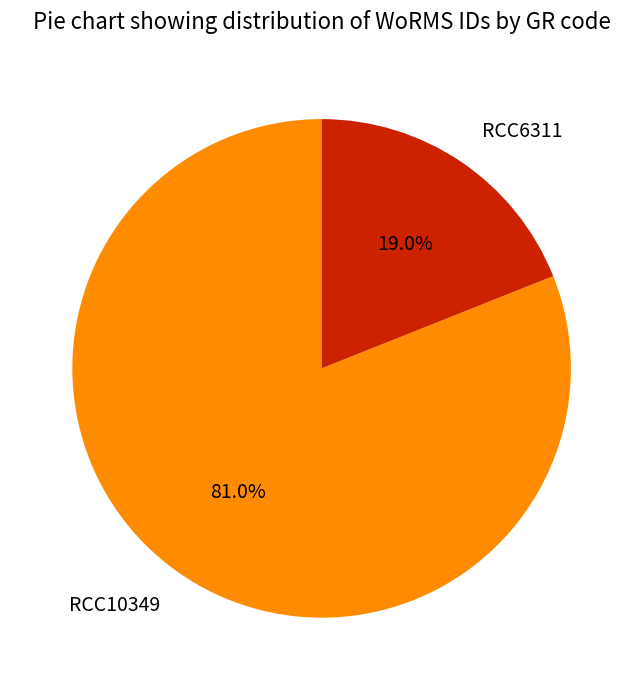

To the nearest percent, what is the average slice percentage?

50%